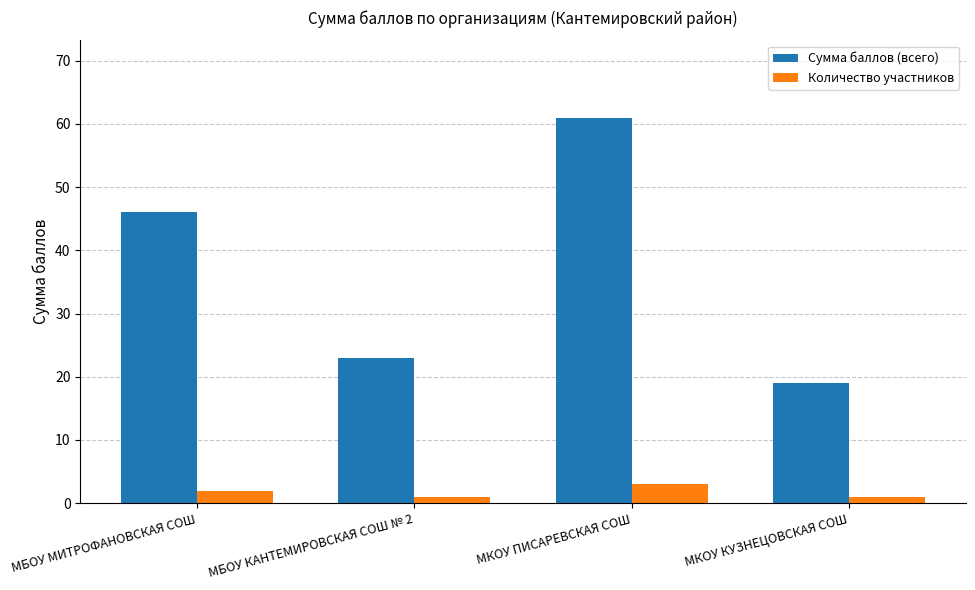

Is the value of Количество участников at МКОУ КУЗНЕЦОВСКАЯ СОШ greater than the value of Сумма баллов (всего) at МБОУ КАНТЕМИРОВСКАЯ СОШ № 2?

No